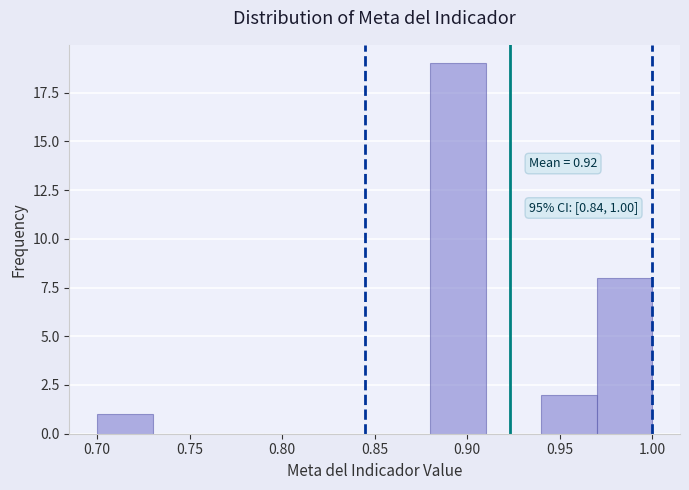

Over which range of the x-axis is the bar tallest?

0.88 to 0.91